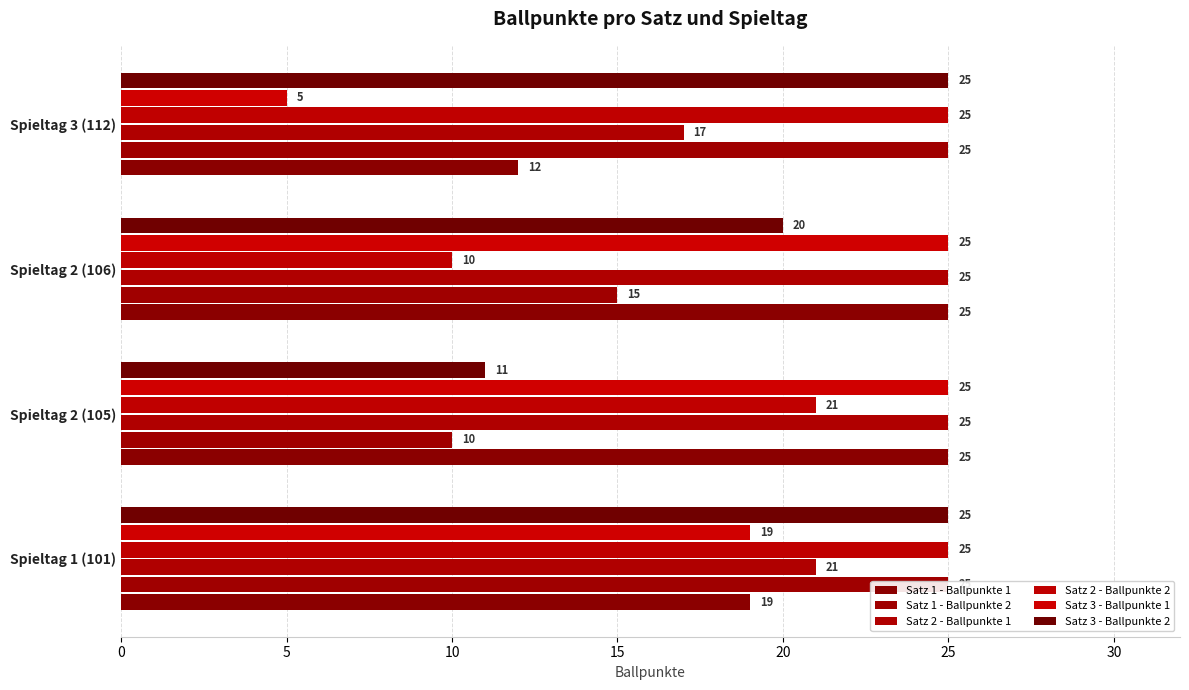

Is it true that Satz 2 - Ballpunkte 1 equals 25 at Spieltag 2 (105)?

True